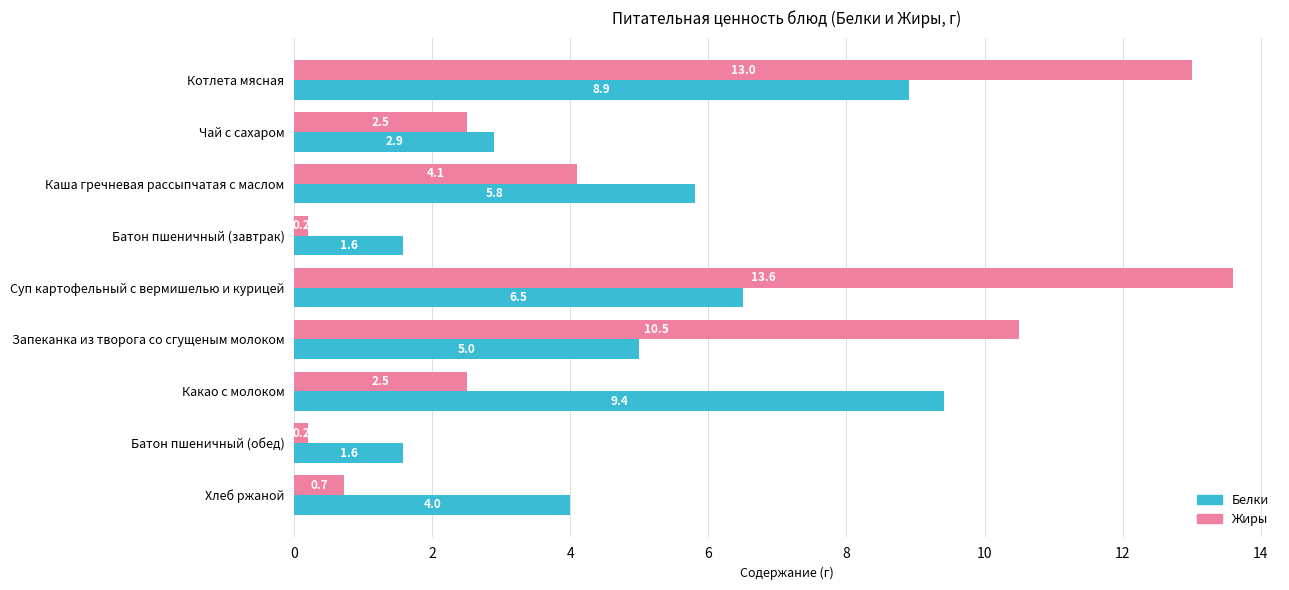

What are all the series names shown in the legend?

Белки, Жиры